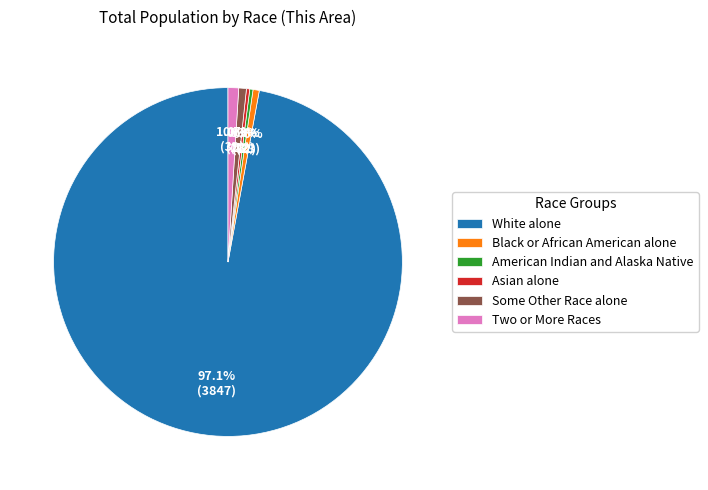

Which slice is the largest?

White alone